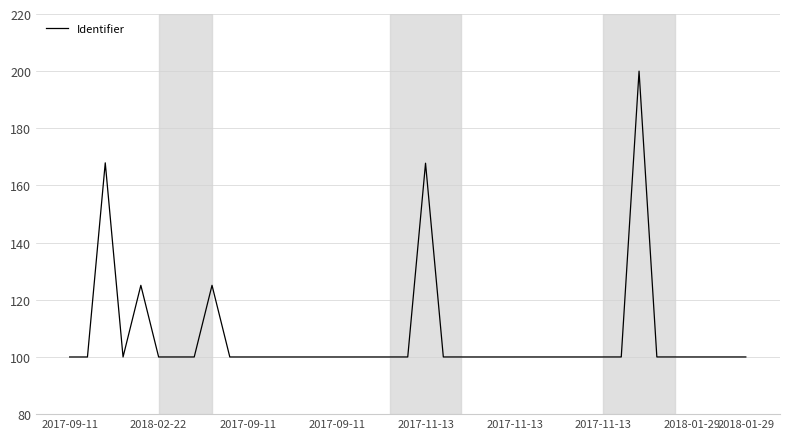

What is the difference between the maximum and minimum values?

100.0